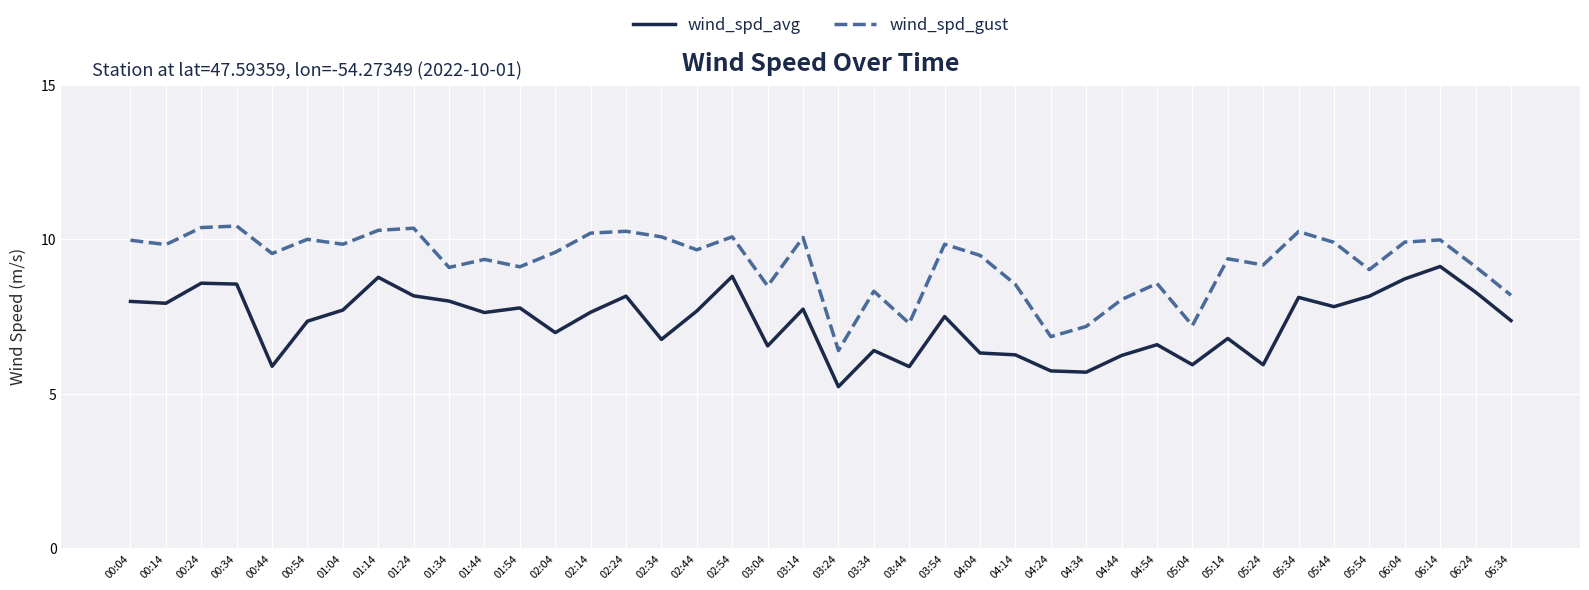

What are all the series names shown in the legend?

wind_spd_avg, wind_spd_gust